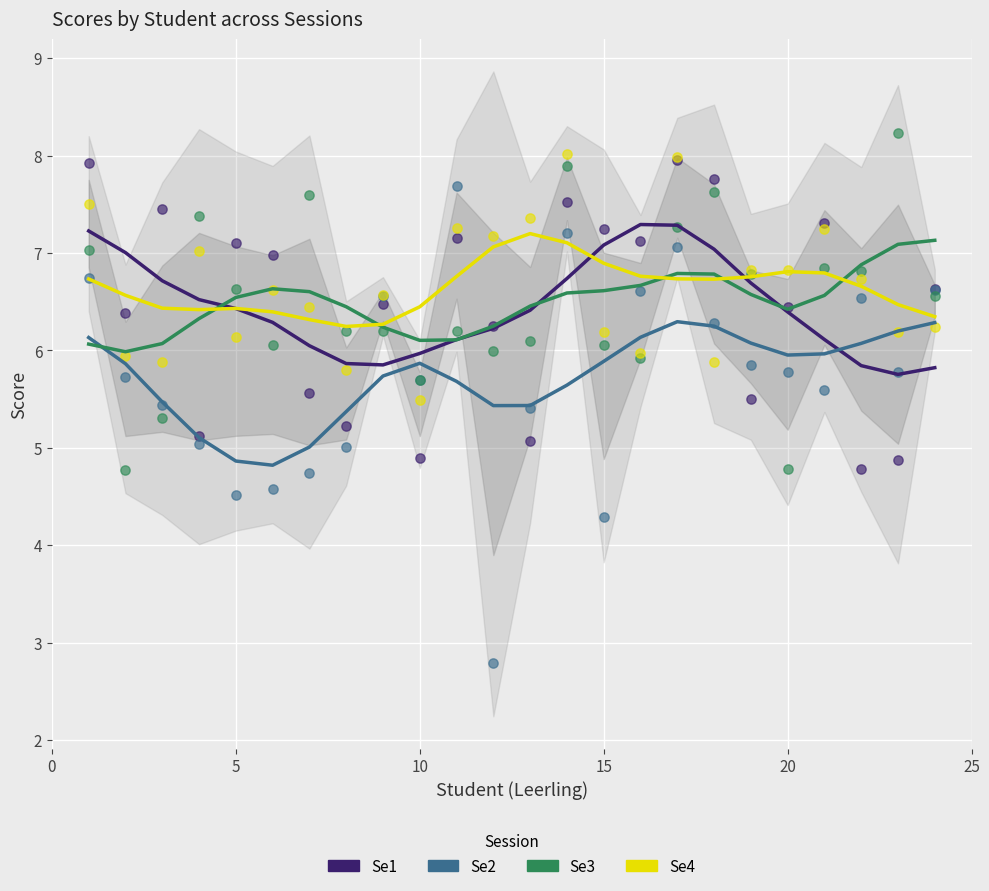

At how many categories does at least one series exceed 5?

24